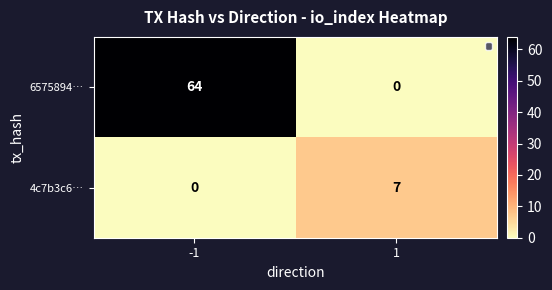

Reading left to right, what are all the values shown in this chart?

6575894…: -1=64	1=0
4c7b3c6…: -1=0	1=7